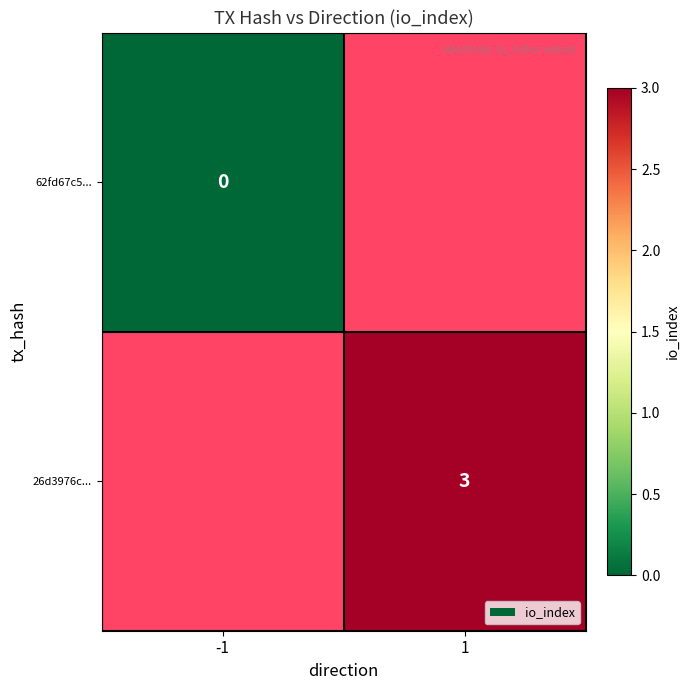

Which has a higher value, -1 or 1?

1